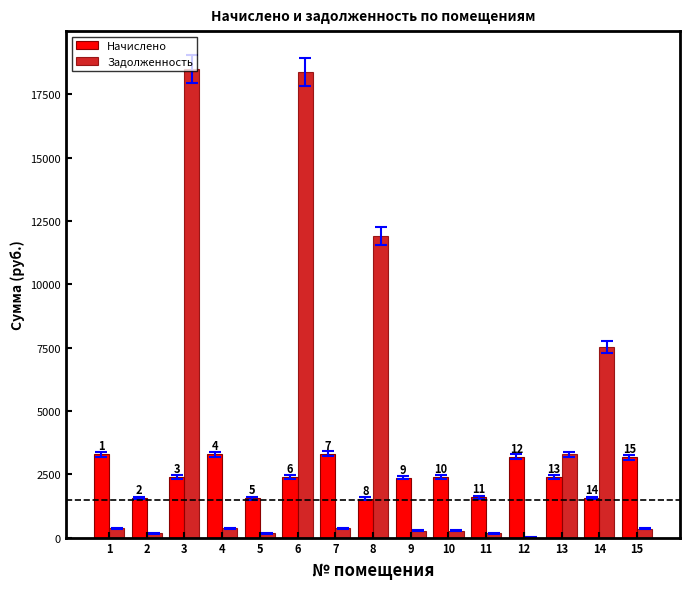

Reading right to left, transcribe all the data shown in this chart.

Начислено: 3176.8	1569.3	2394.5	3195.9	1588.4	2404.1	2365.9	1540.7	3300.8	2380.2	1550.2	3286.5	2389.8	1564.6	3286.5
Задолженность: 353.0	7523.6	3293.3	0.0	176.5	267.1	262.9	11901.1	366.8	18386.0	174.0	364.9	18484.1	173.8	371.6